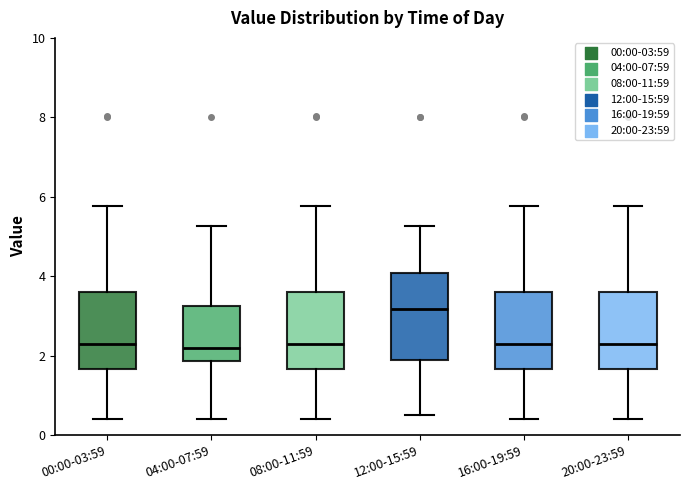

Where does the lower whisker of the box for 20:00-23:59 end on the y-axis? The values are not printed on the chart, so give them approximately, as read against the axis.

0.4